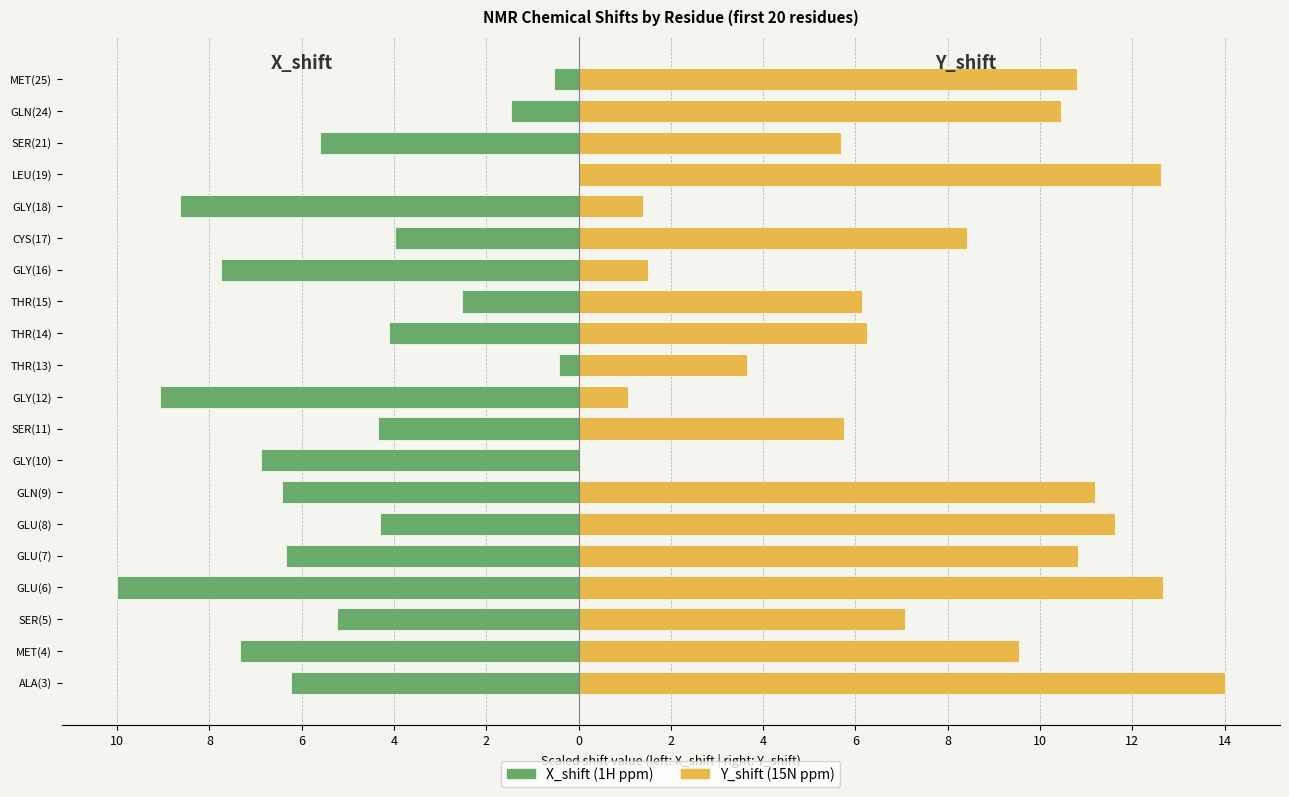

Rank the series by their maximum value, from lowest to highest.

X_shift, Y_shift